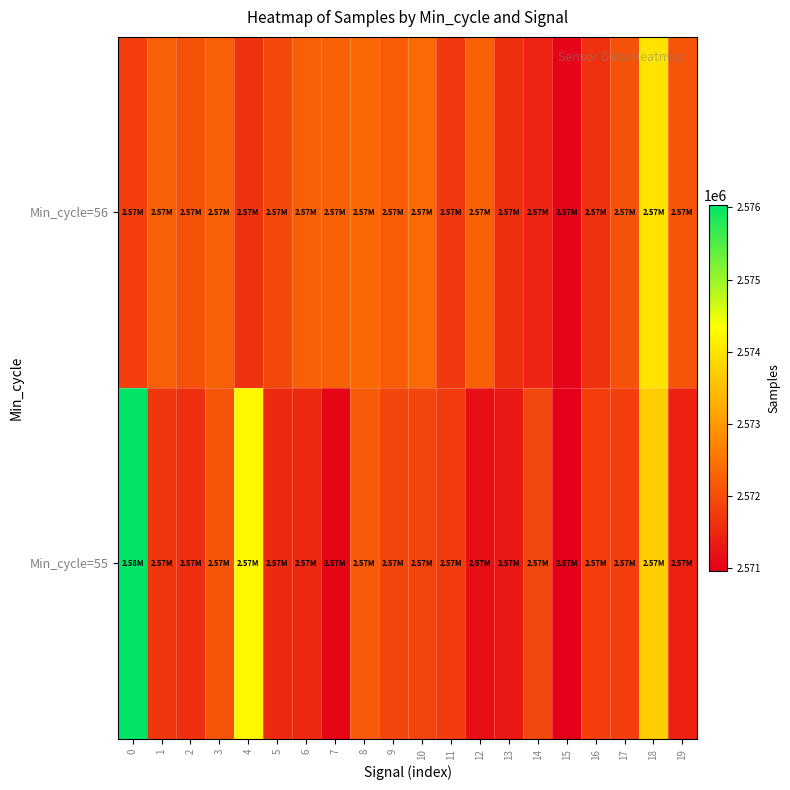

Reading left to right, transcribe all the data shown in this chart.

Min_cycle=55: 0=2576031	1=2571684	2=2571600	3=2572088	4=2574242	5=2571523	6=2571533	7=2571066	8=2572175	9=2571906	10=2571892	11=2571769	12=2571196	13=2571296	14=2571933	15=2570968	16=2571809	17=2571817	18=2573678	19=2571410
Min_cycle=56: 0=2571817	1=2572240	2=2572036	3=2572253	4=2571649	5=2571954	6=2572235	7=2572264	8=2572336	9=2572197	10=2572378	11=2571738	12=2572256	13=2571610	14=2571468	15=2571031	16=2571630	17=2572073	18=2573981	19=2572093